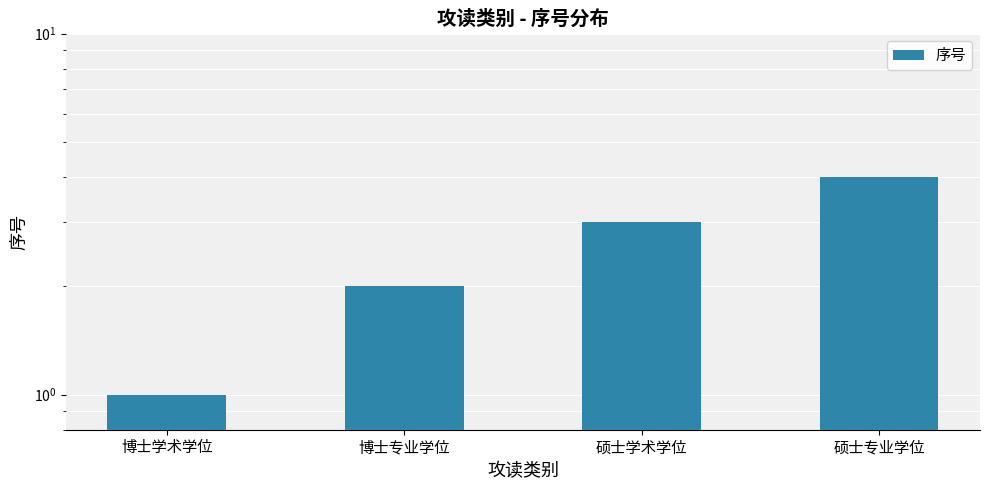

Are the bars horizontal?

No